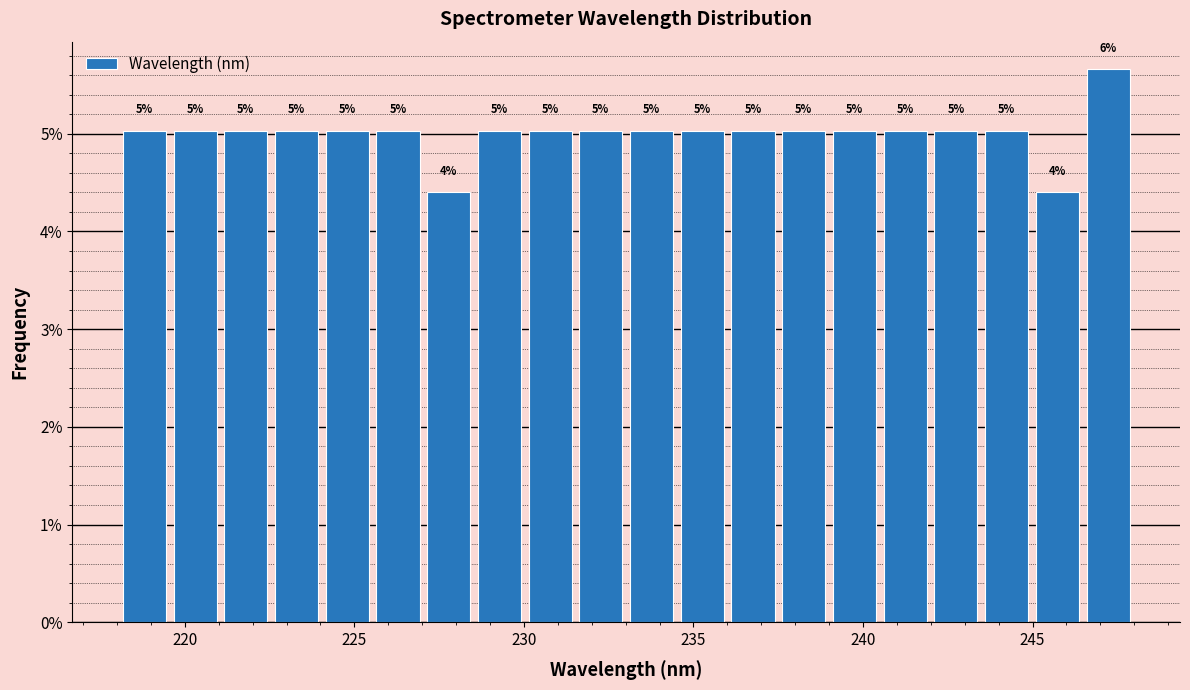

Around what value on the x-axis is the tallest bar? Give the approximate position of its centre, as read against the axis.

247.0